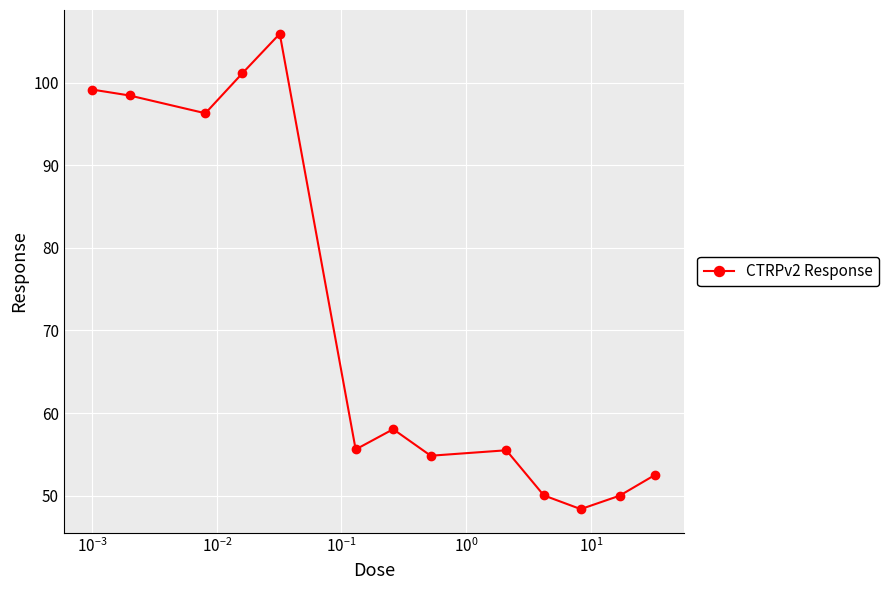

Count the number of categories in the chart.

13